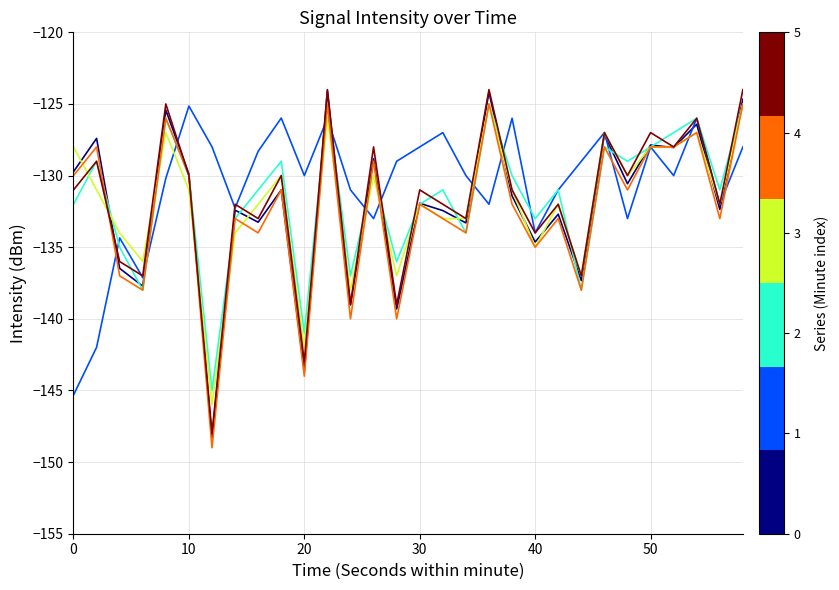

What is the minimum value shown in the chart?

-149.0